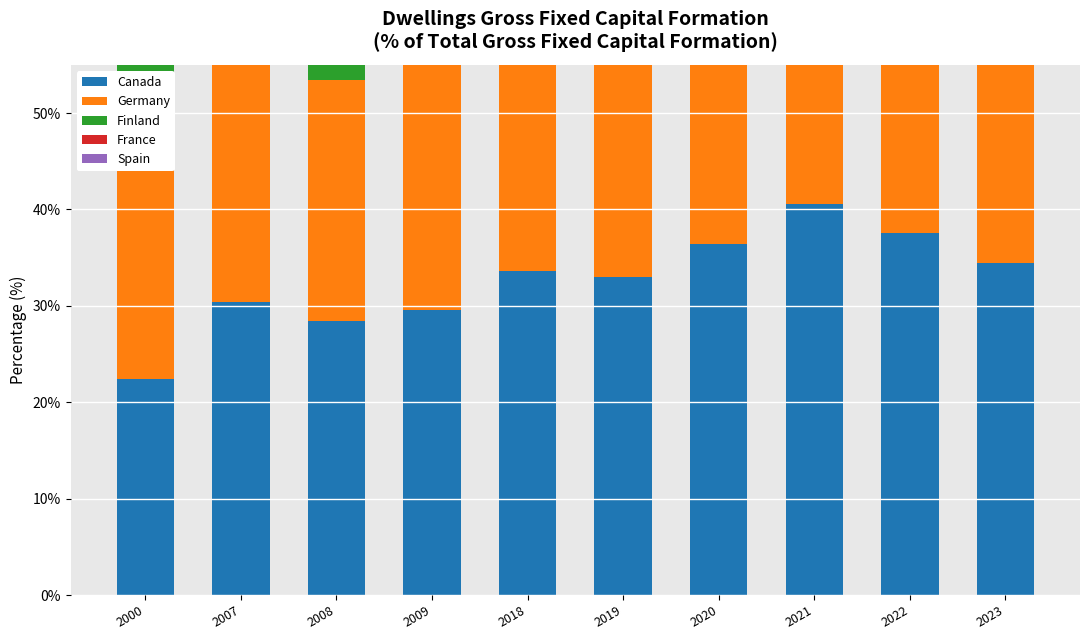

Is it true that Spain equals 28.8 at 2021?

True